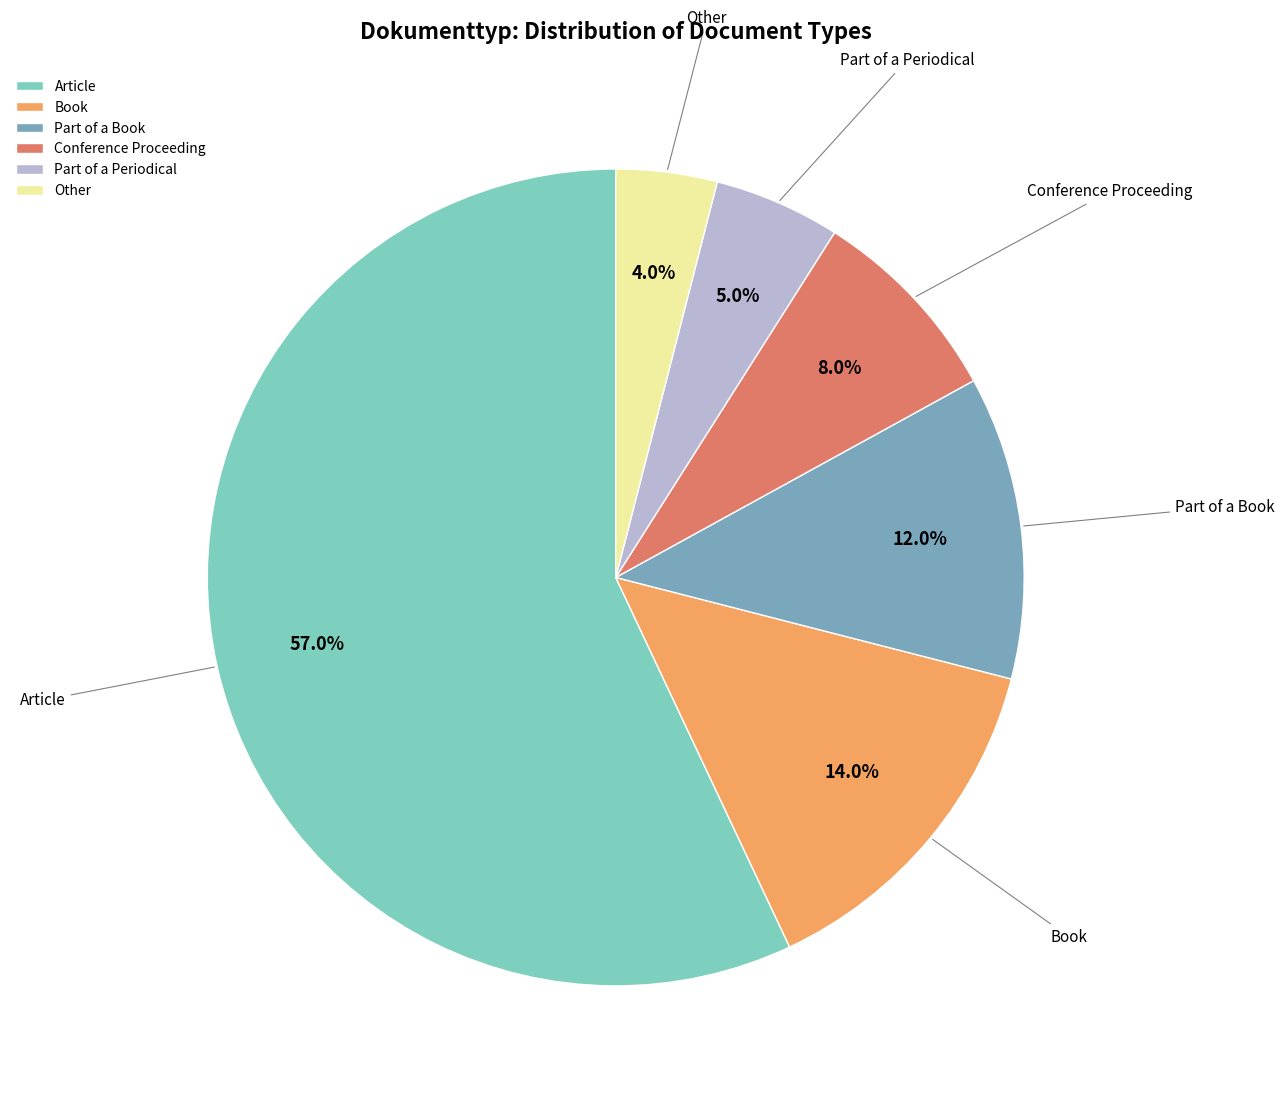

Which category accounts for the majority?

Article